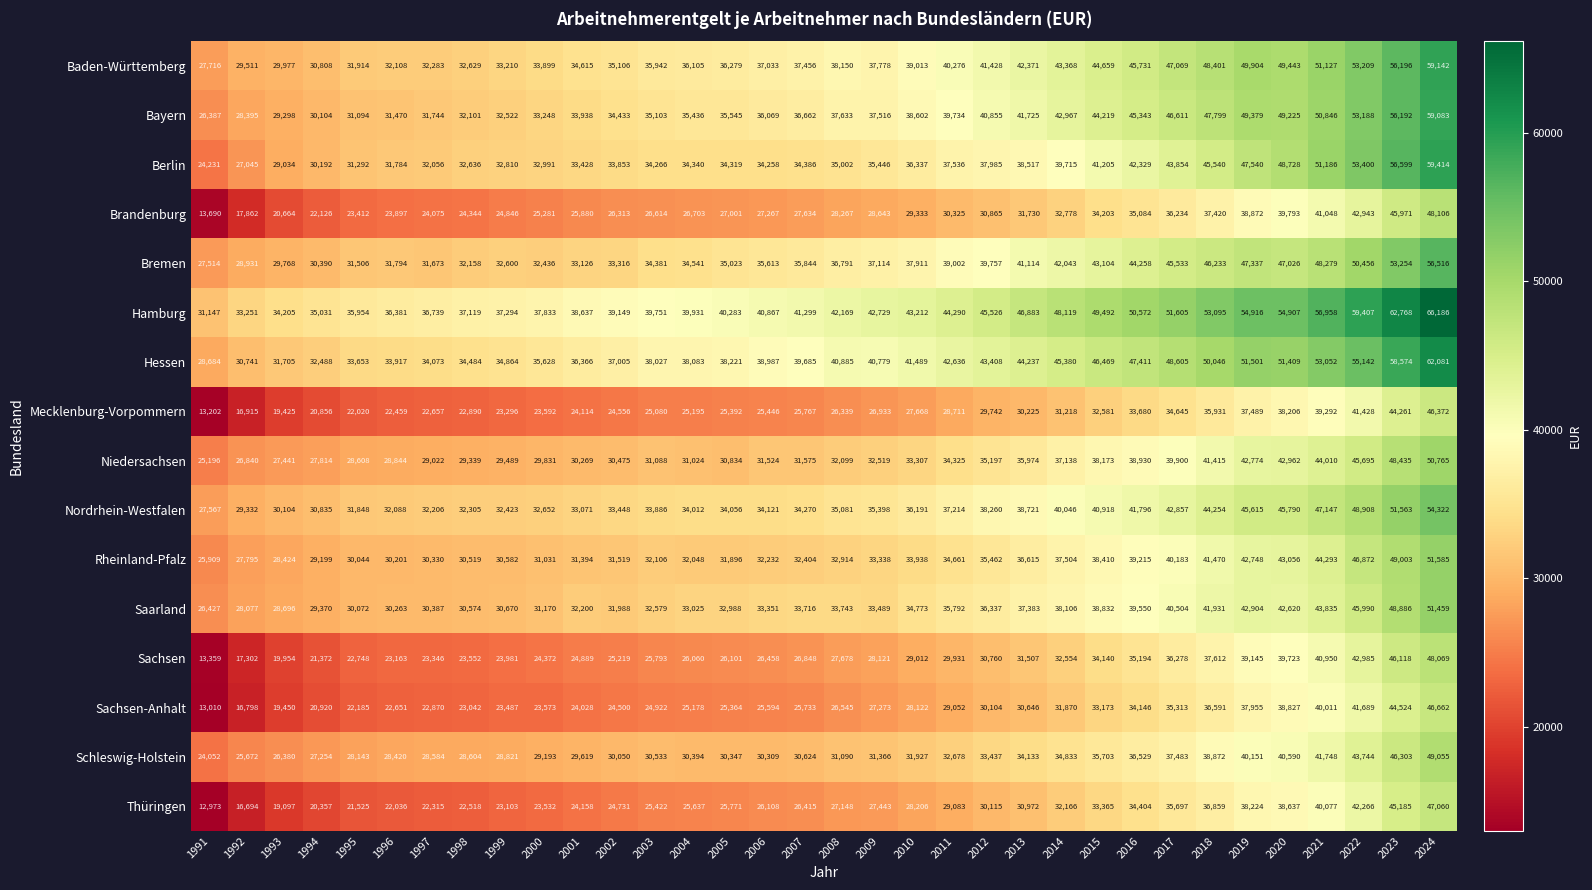

What is the difference between the Hessen values at 2012 and 2024?

18673